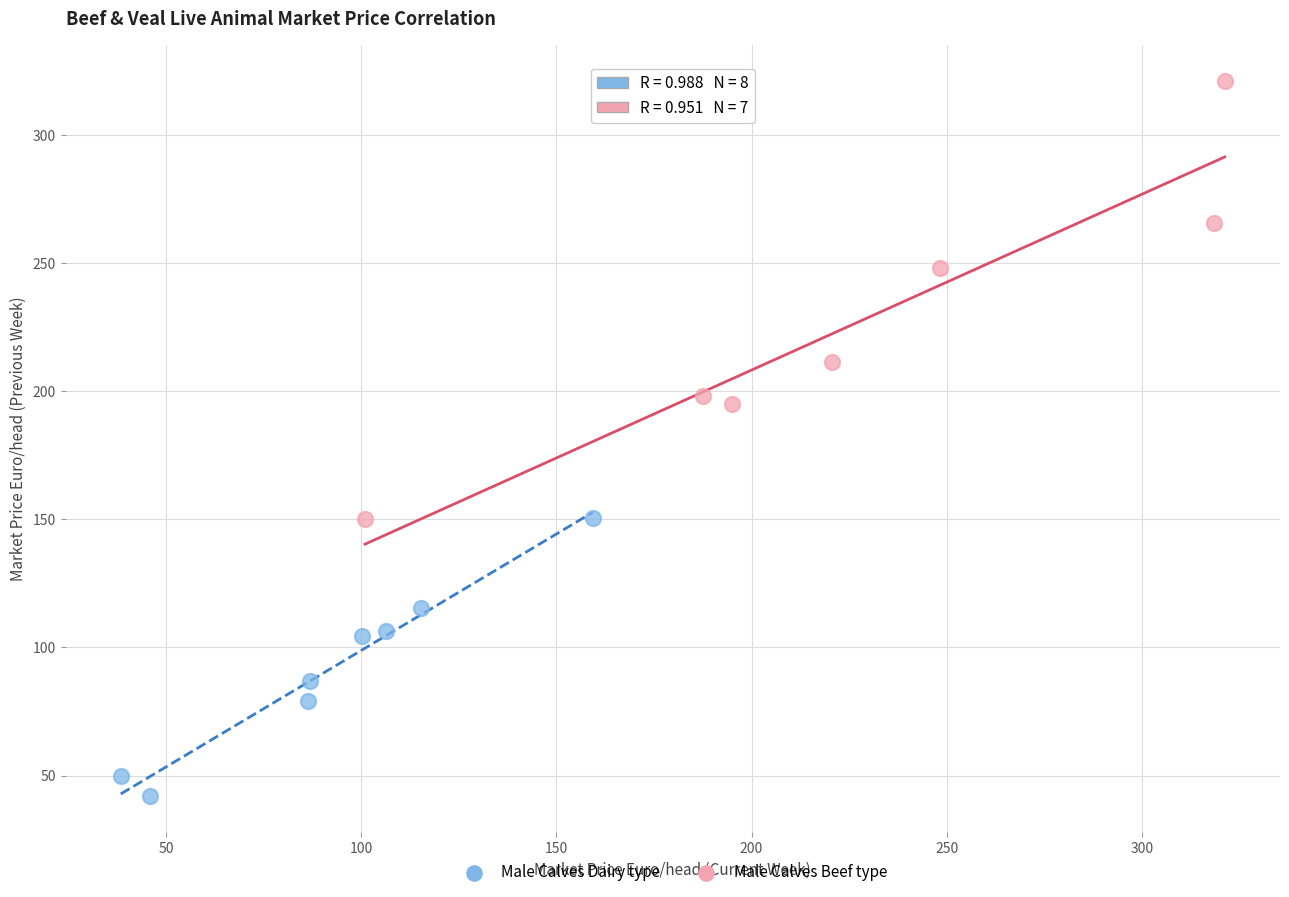

Which series has the largest Y range (max minus min)?

Male Calves Beef type